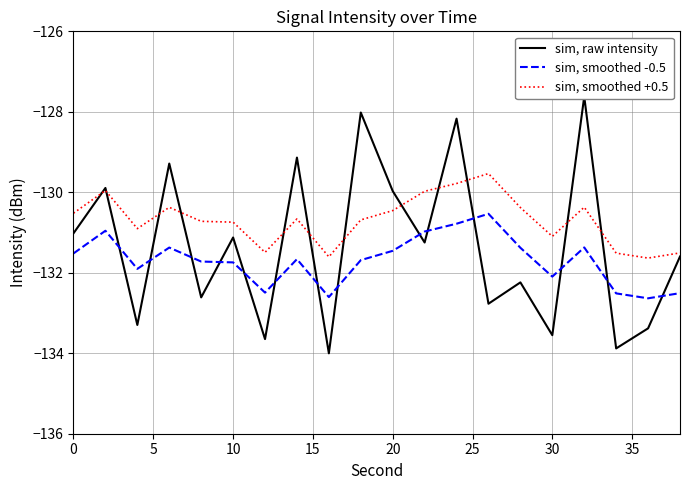

In sim, smoothed +0.5, how many points are lower than both neighbors (excluding endpoints)?

5